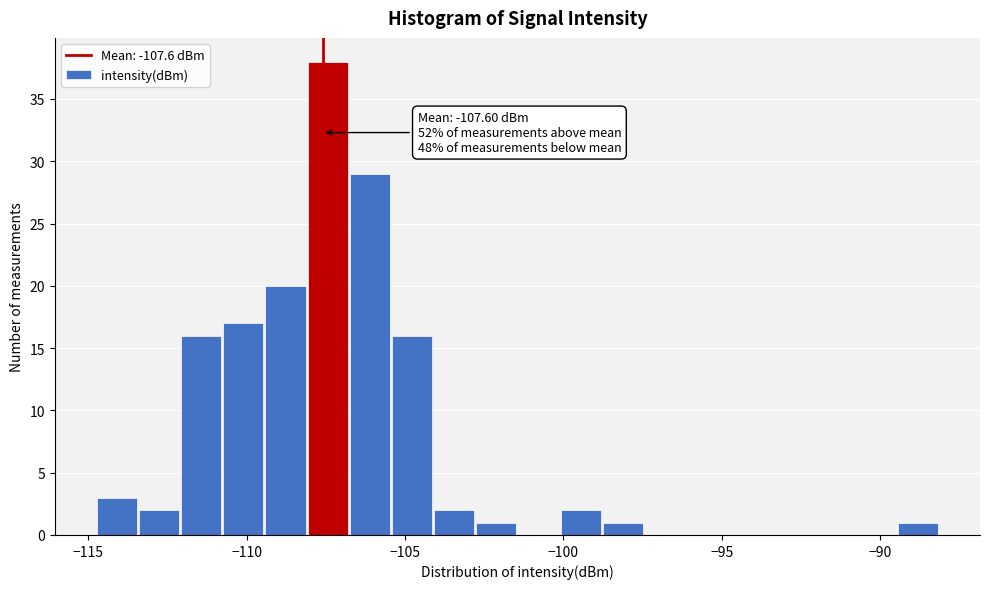

Read against the x-axis, roughly where is the centre of the tallest bar?

-107.5